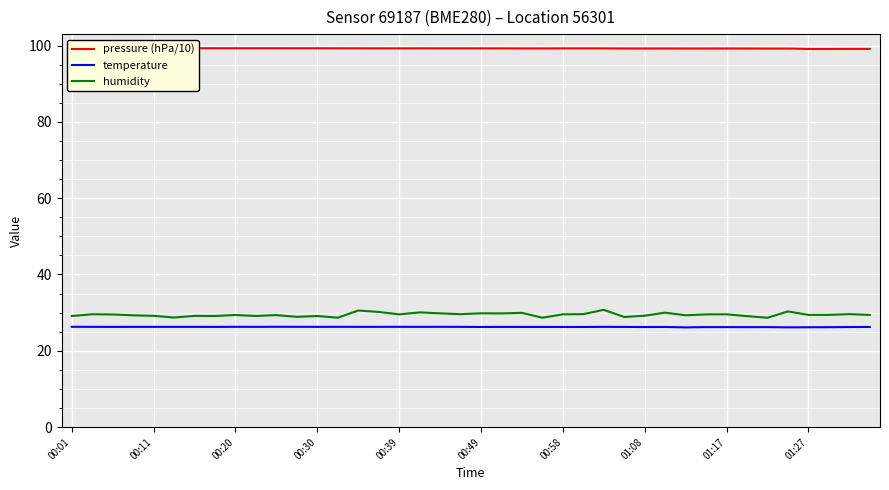

True or false: humidity and temperature cross at least once.

False